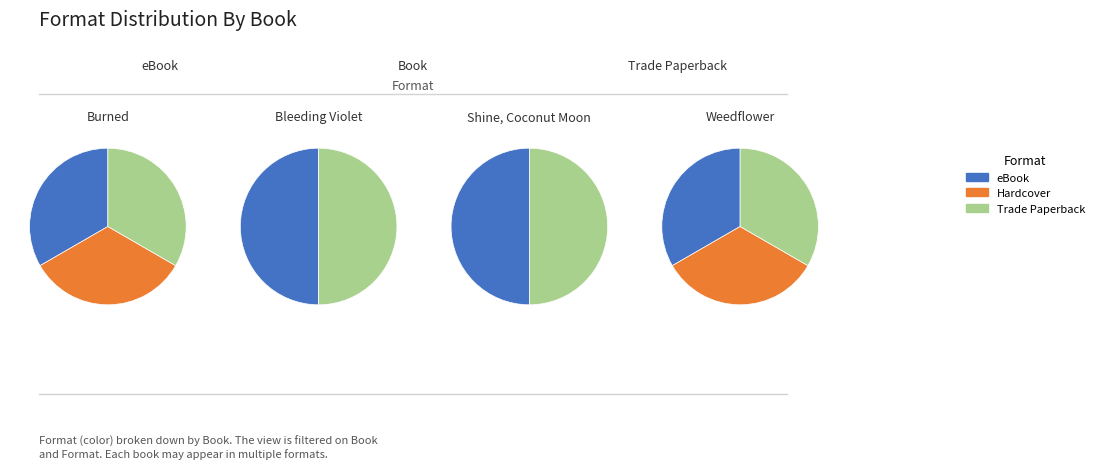

Combined, do Bleeding Violet and Weedflower account for over 50%?

No